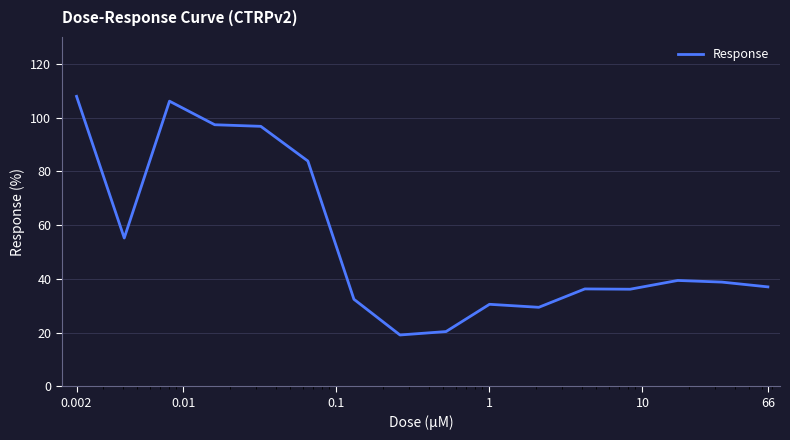

What is the minimum value shown in the chart?

19.1